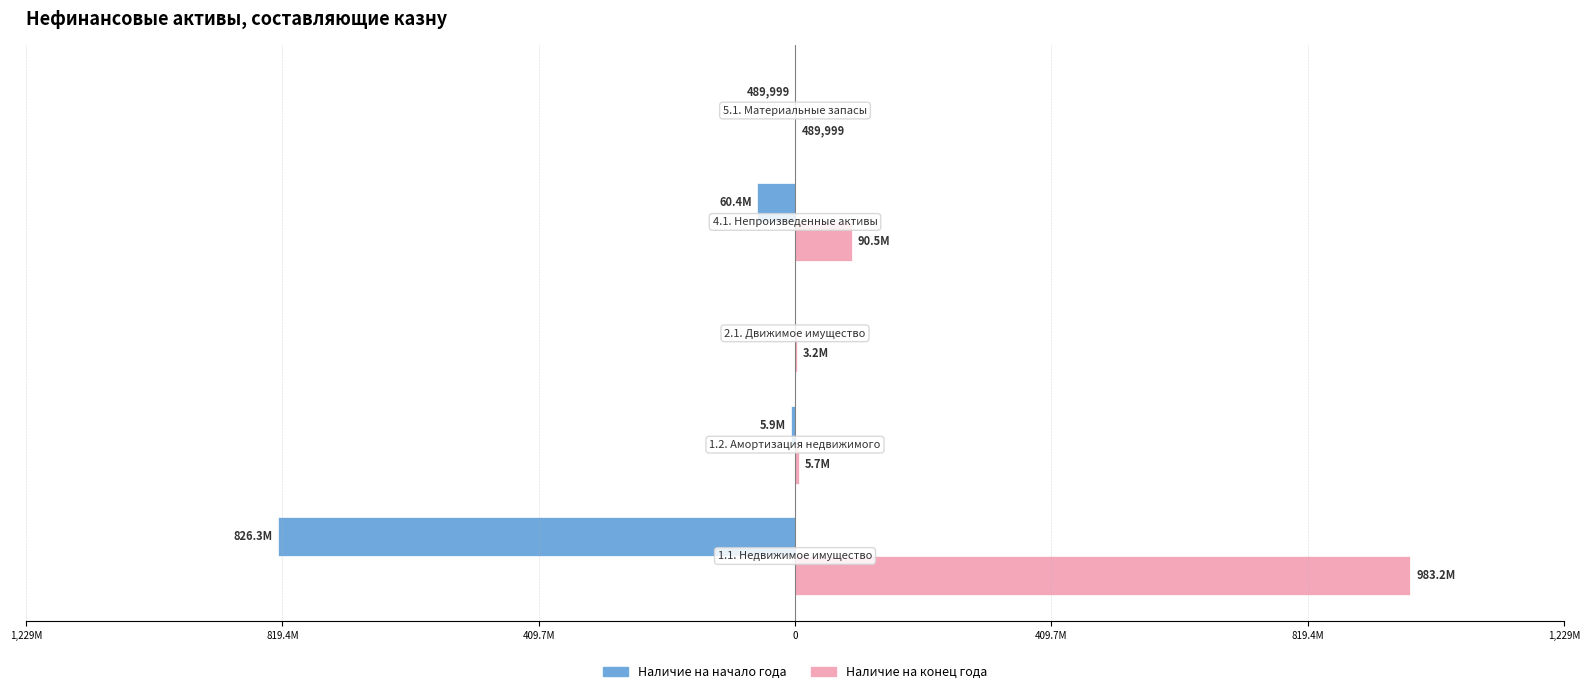

What is the maximum value for Наличие на конец года?

983236530.3